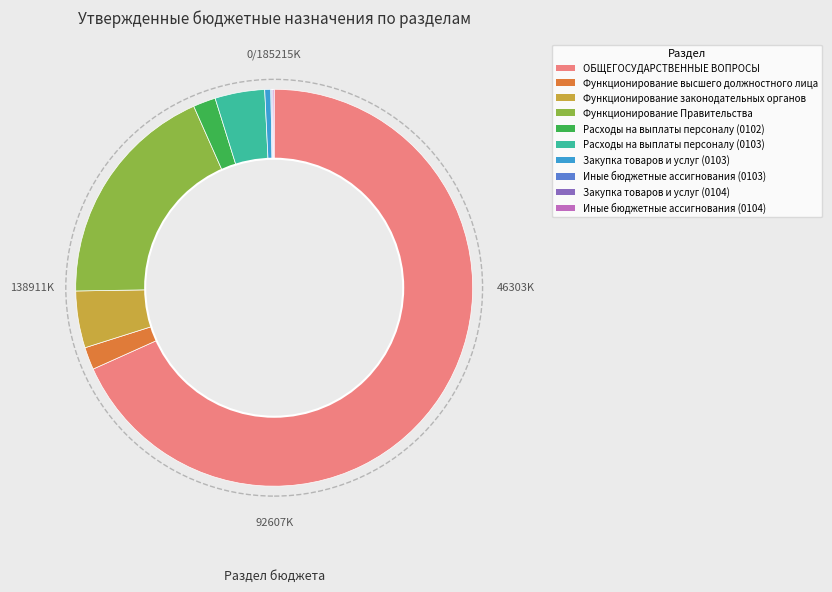

What is the largest slice in the pie chart?

ОБЩЕГОСУДАРСТВЕННЫЕ ВОПРОСЫ